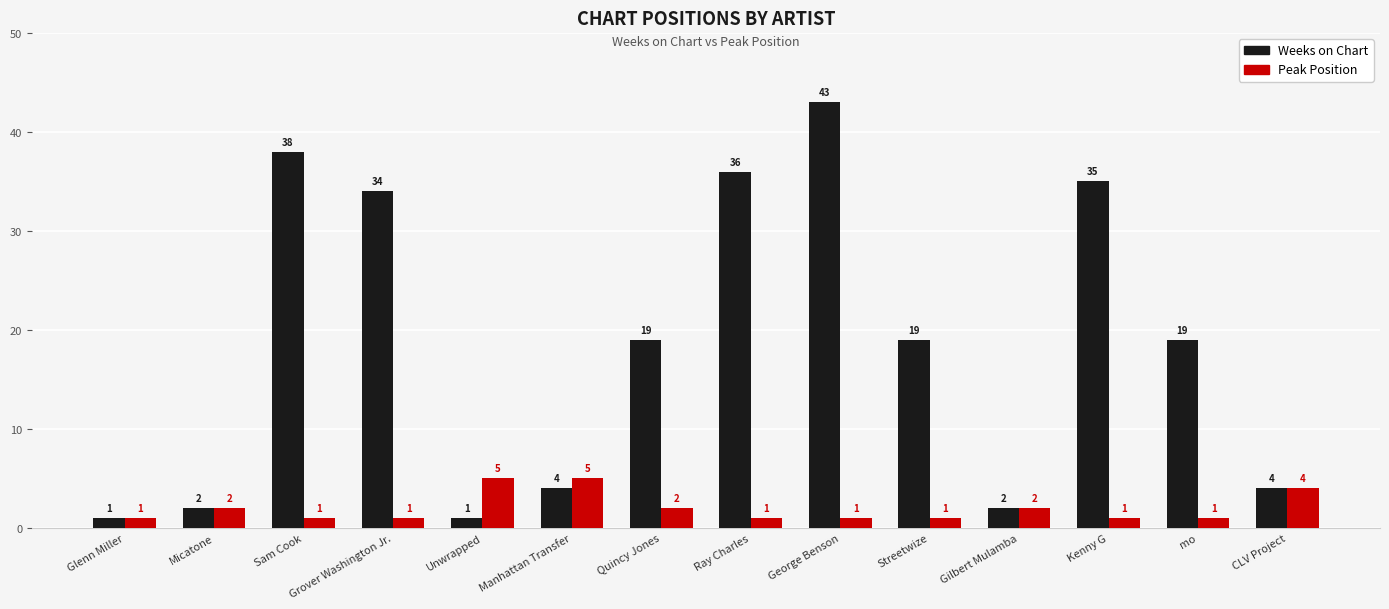

What is the maximum value shown in the chart?

43